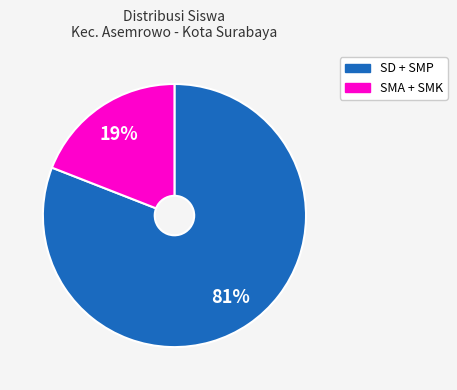

Is there any slice that represents more than half of the pie?

Yes